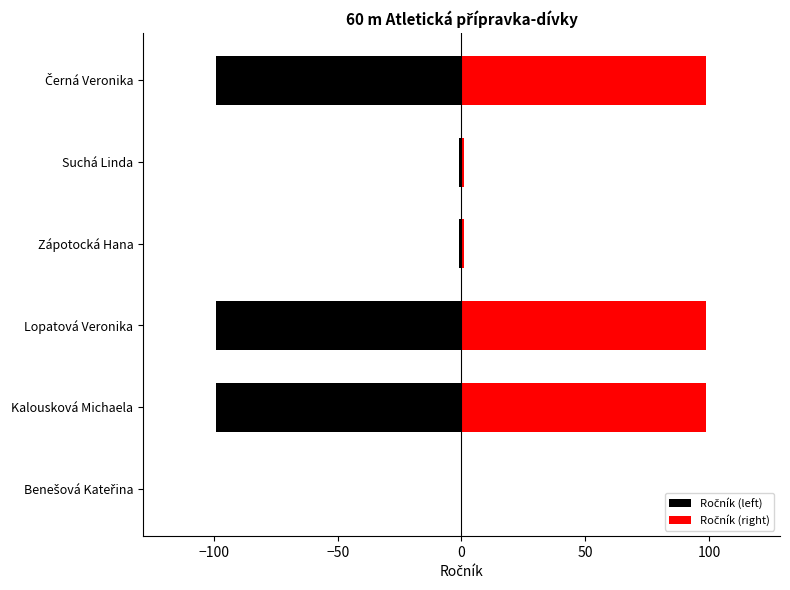

At Zápotocká Hana, list the series in order from smallest to largest.

Ročník (left), Ročník (right)